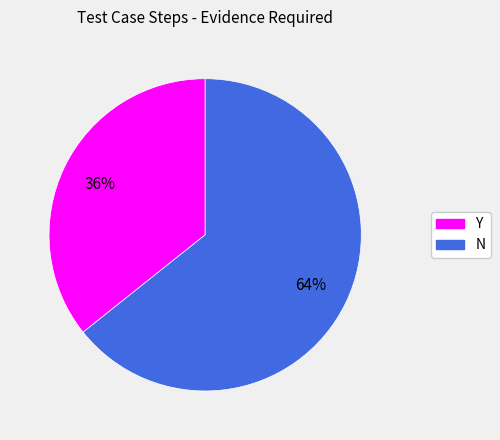

What is the smallest slice in the pie chart?

Y